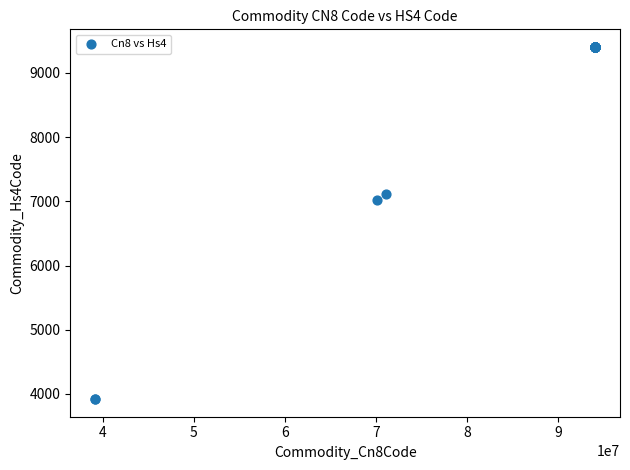

What Y value in the scatter plot is closest to 6662?

7013